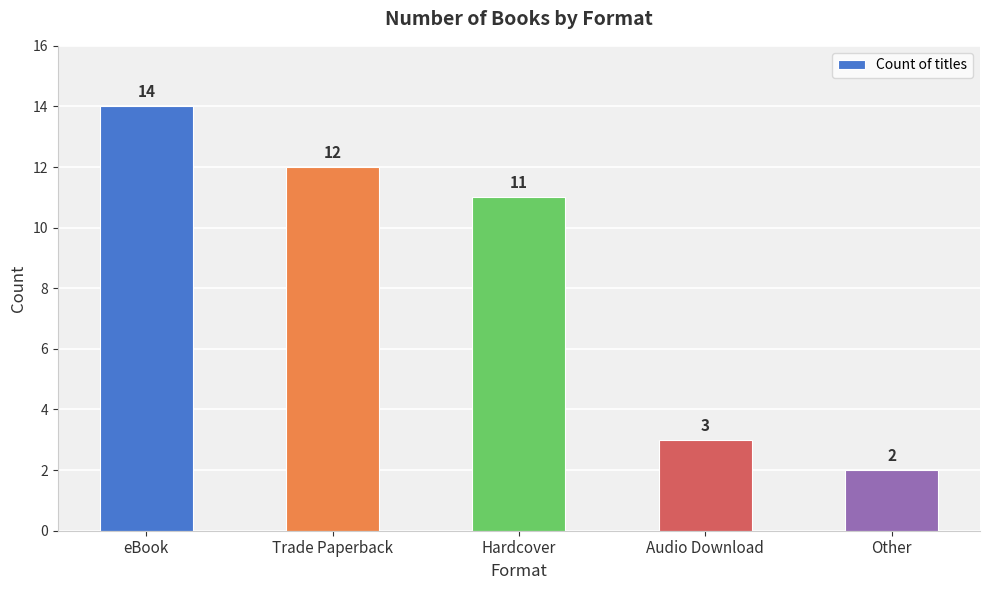

Is it true that the value at Hardcover is 19?

False